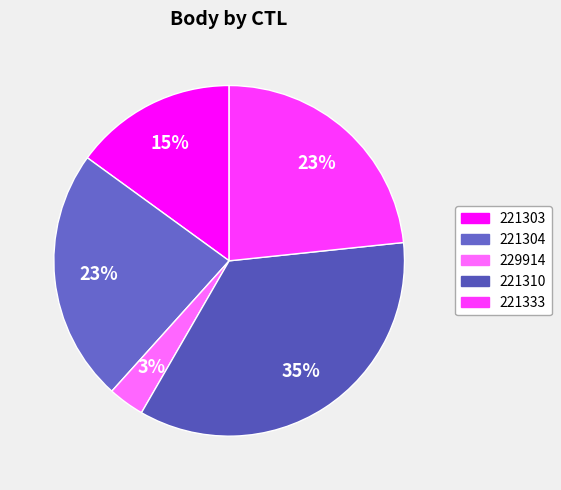

How many segments does this pie chart have?

5